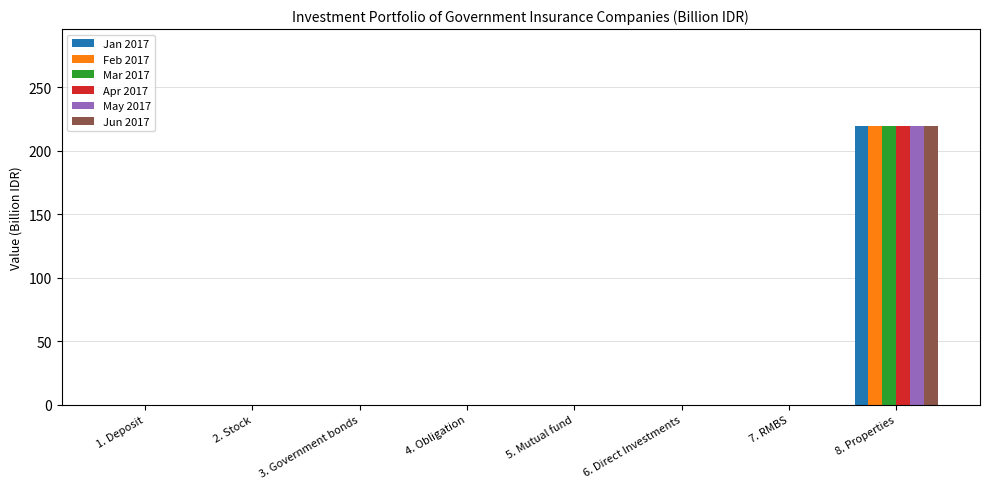

What is the sum of all Jan 2017 values?

220.0